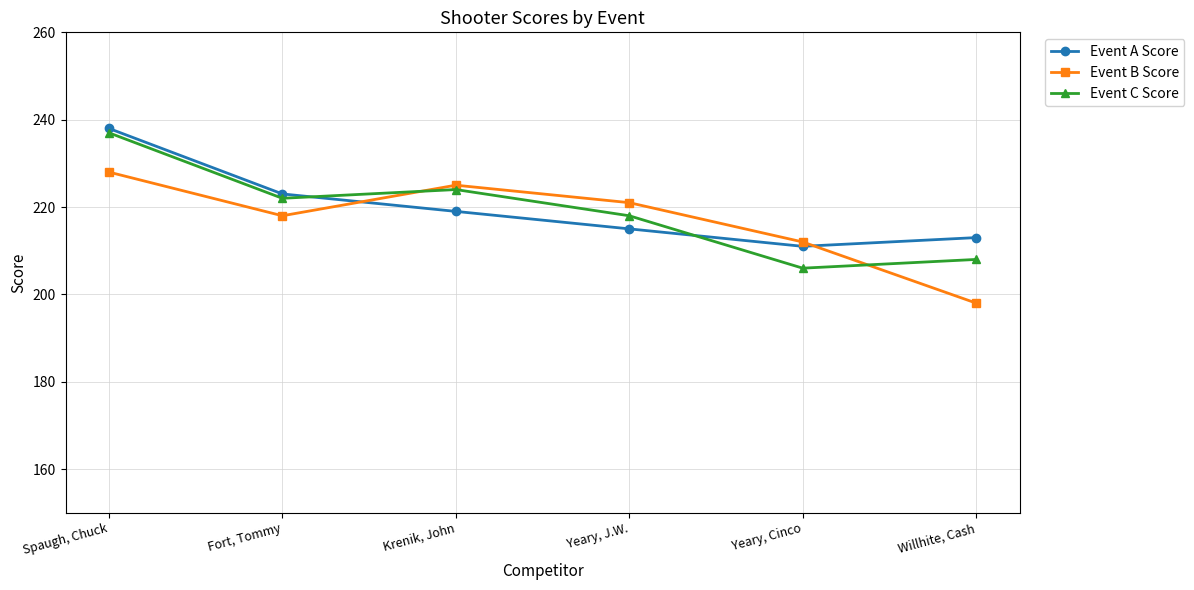

Reading left to right, list all the values displayed in this chart.

Event A Score: 238	223	219	215	211	213
Event B Score: 228	218	225	221	212	198
Event C Score: 237	222	224	218	206	208